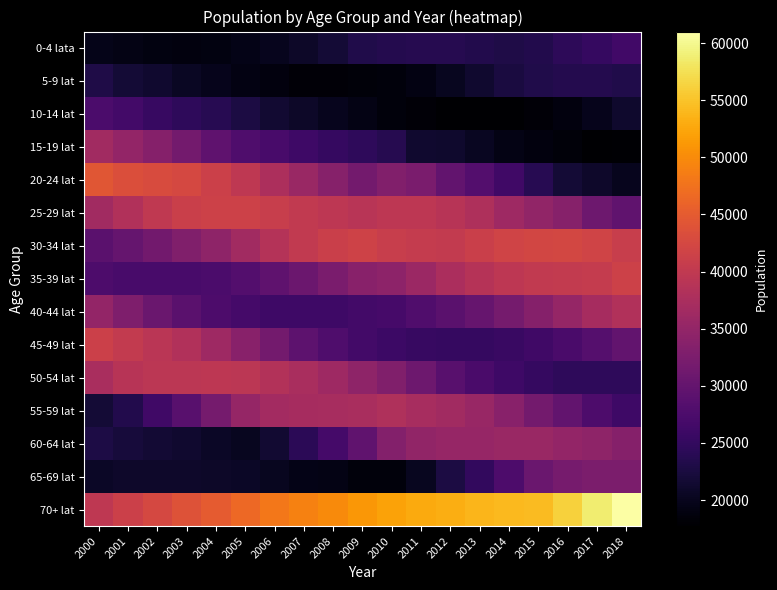

Which series has the largest total across all categories?

70+ lat